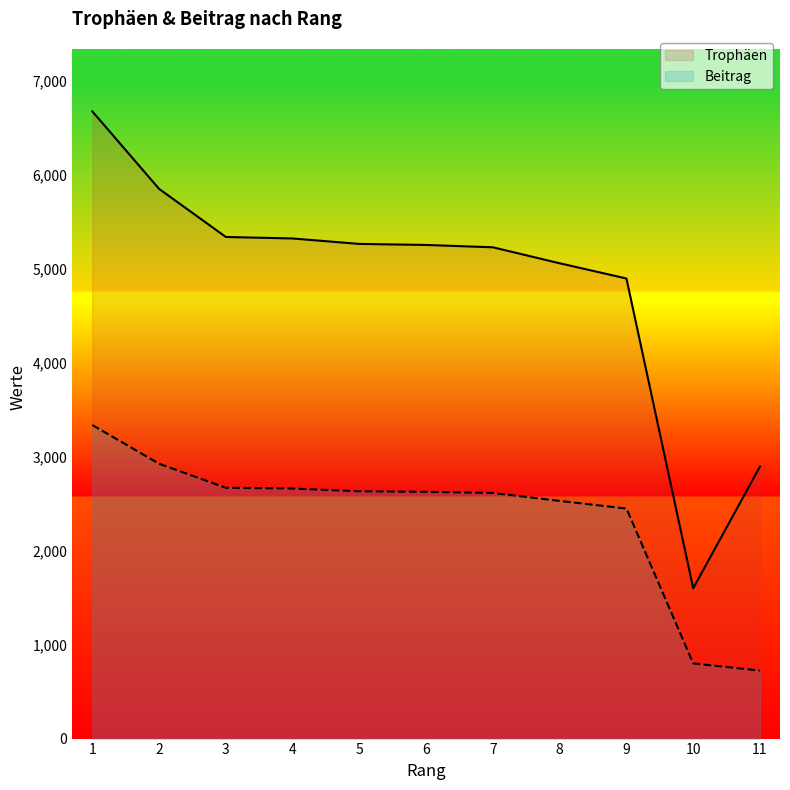

Which series has the largest total across all categories?

Trophäen